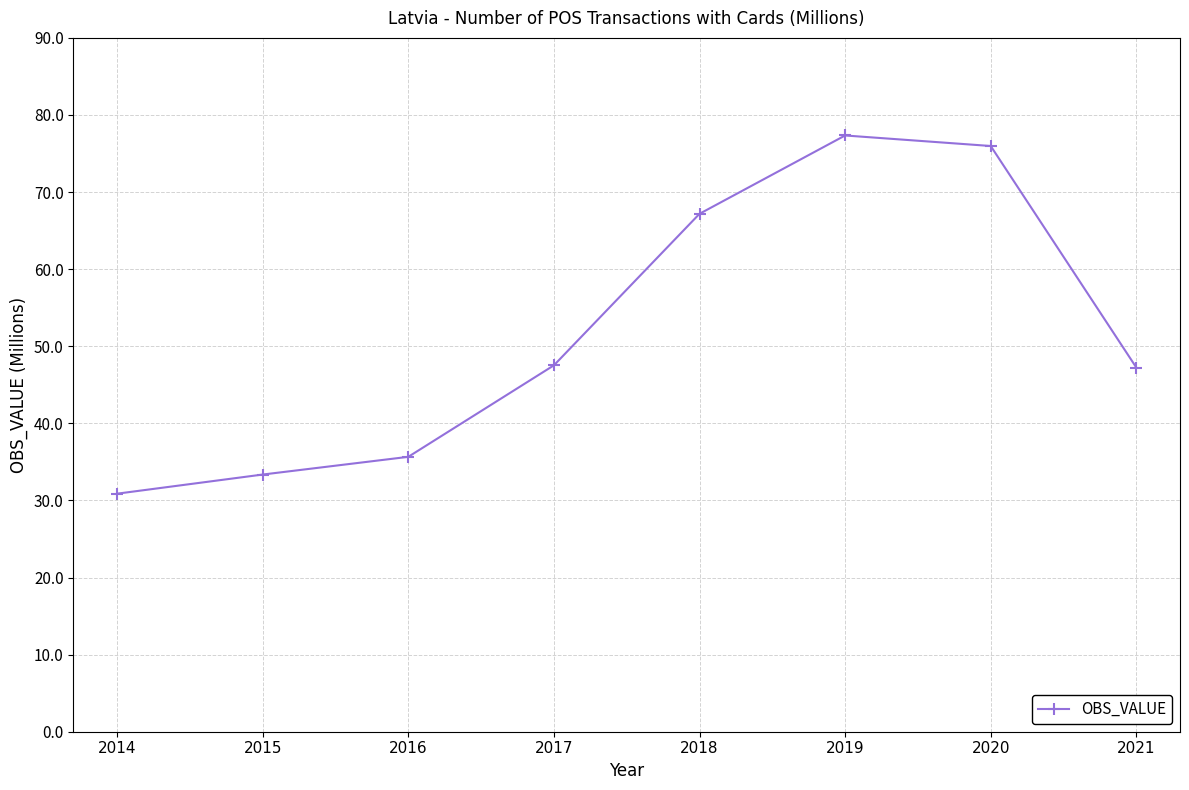

What is the average value?

51.9